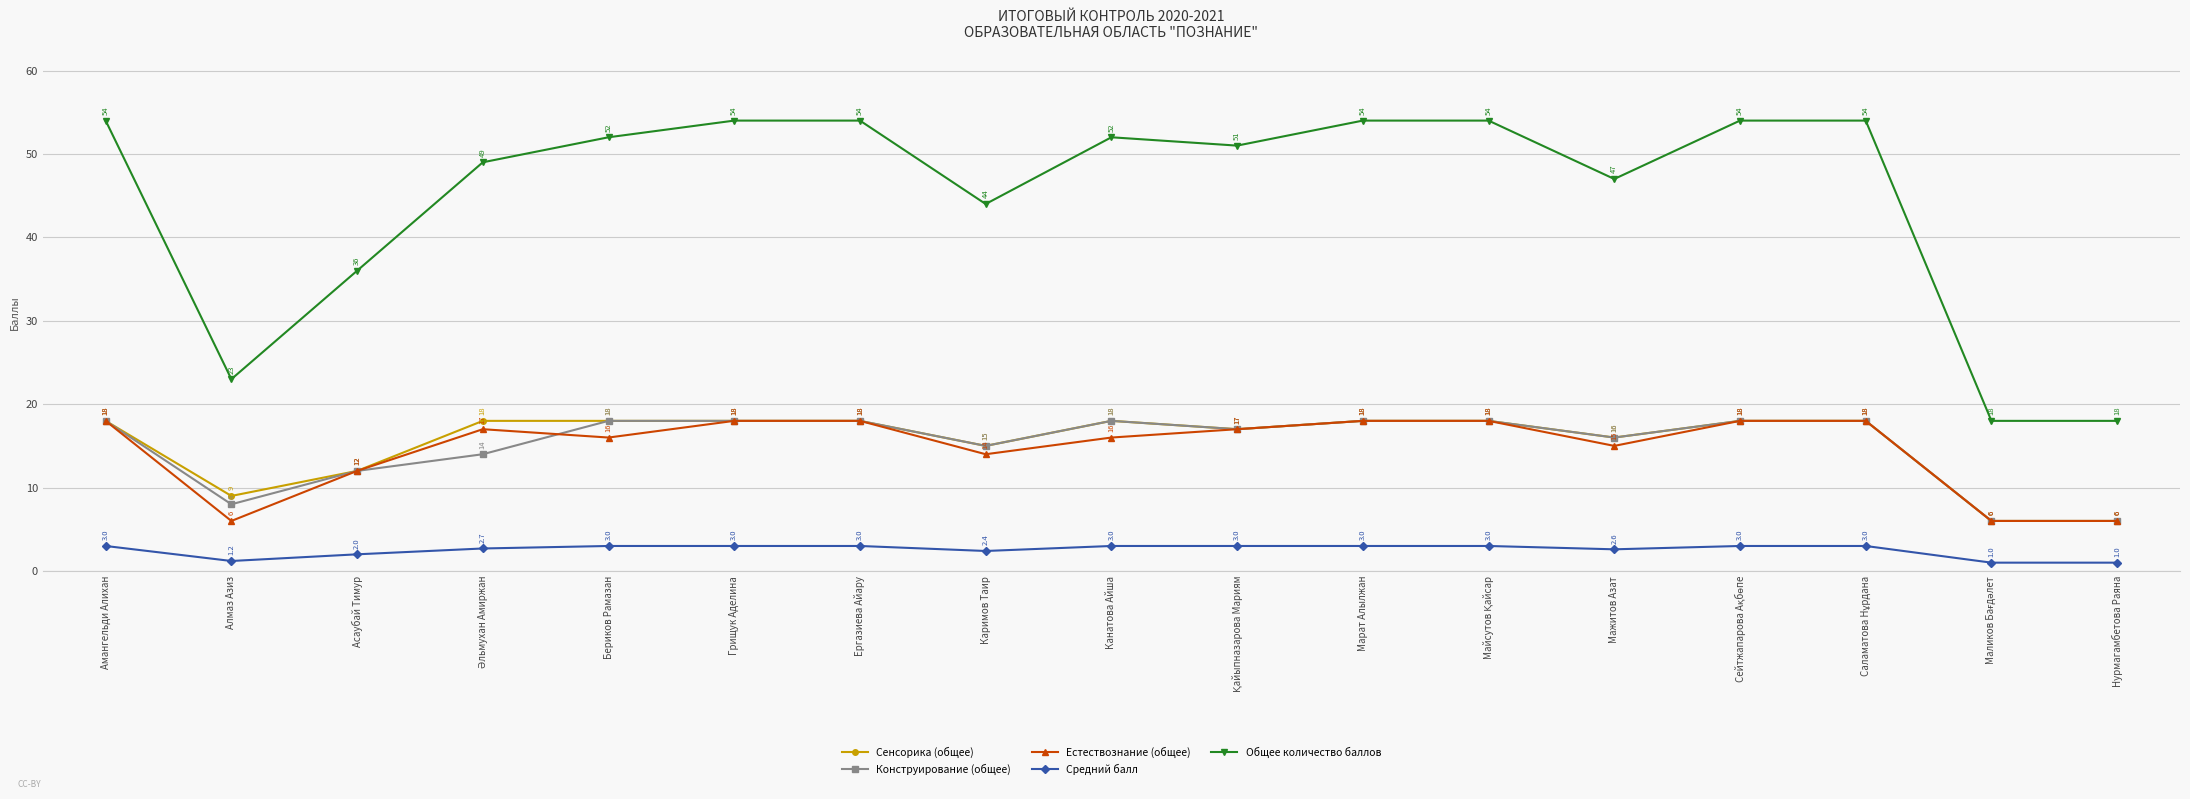

What position from the left is Мажитов Азат?

13